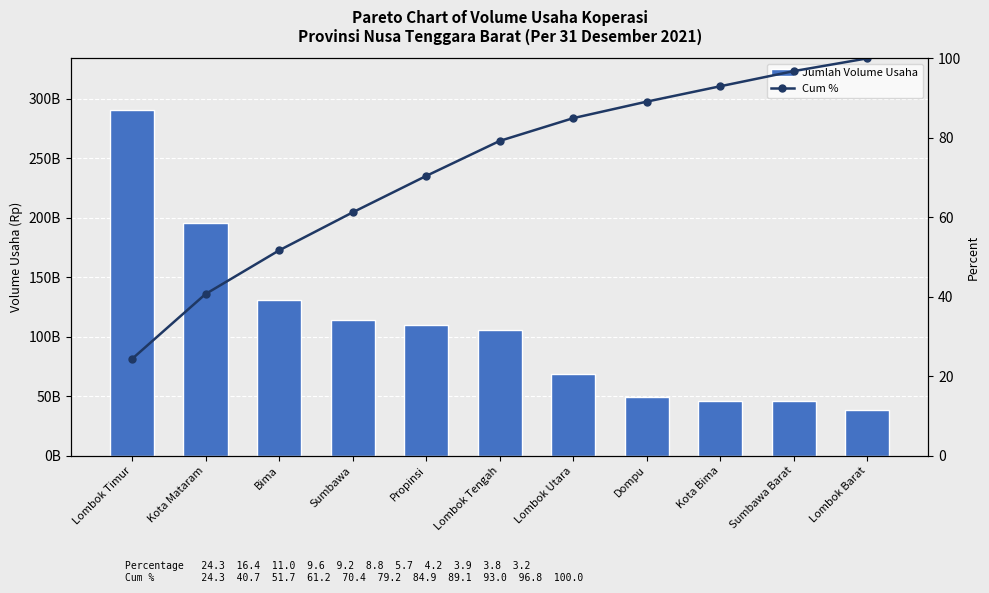

What is the sum of the Cum % values at Lombok Barat and Kota Mataram?

140.7